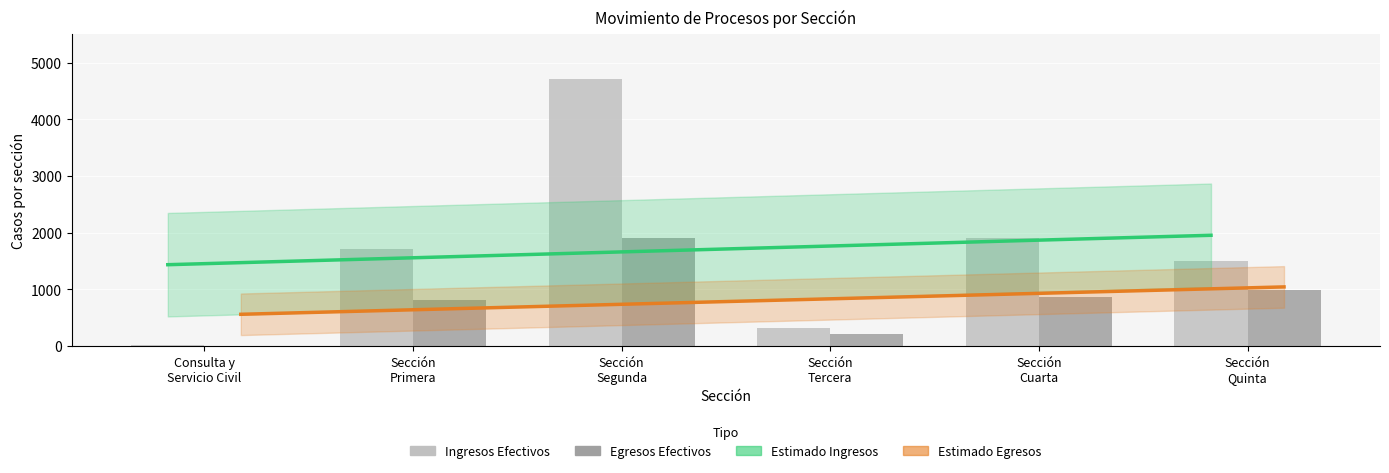

What is the total value across all series at Sección
Cuarta?

2781